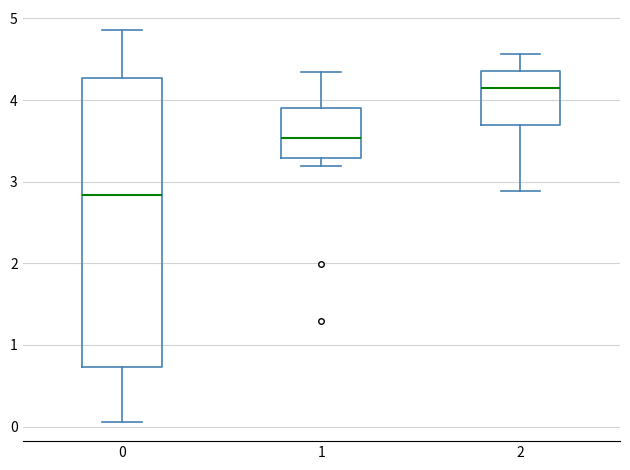

Which box is the tallest, from its lower edge to its upper edge?

0